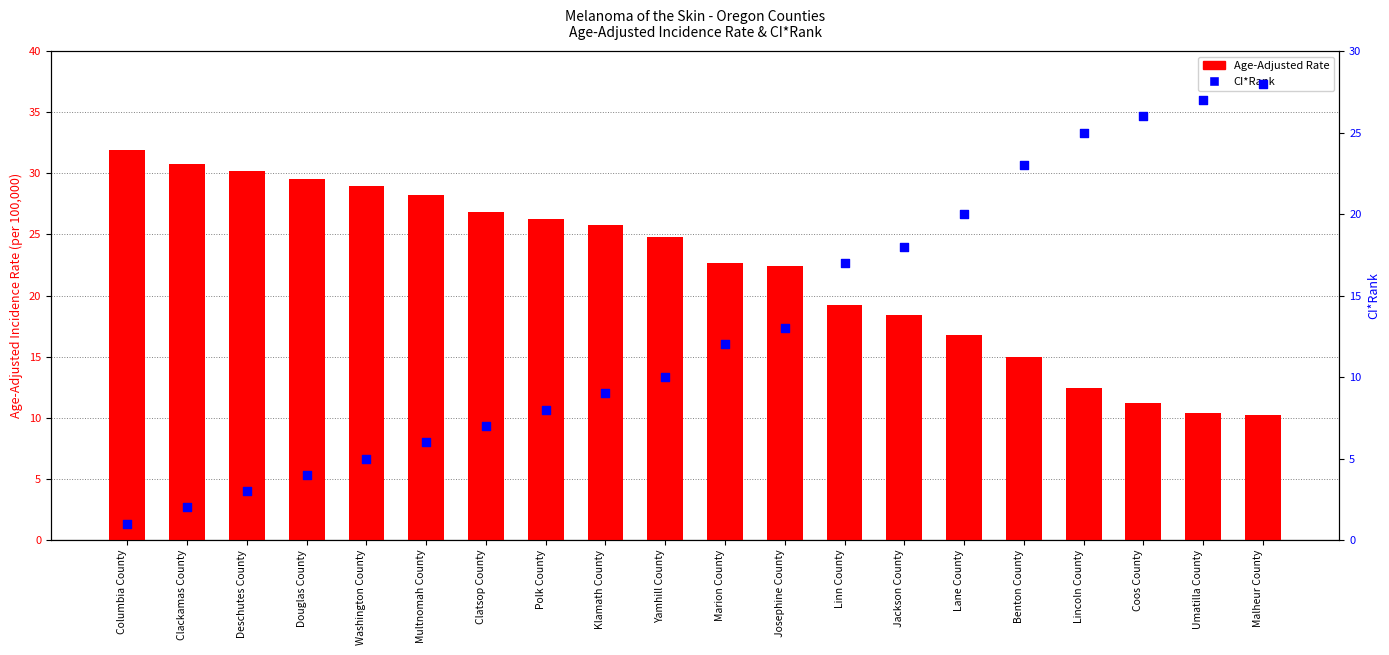

At which category is the sum across all series the highest?

Malheur County